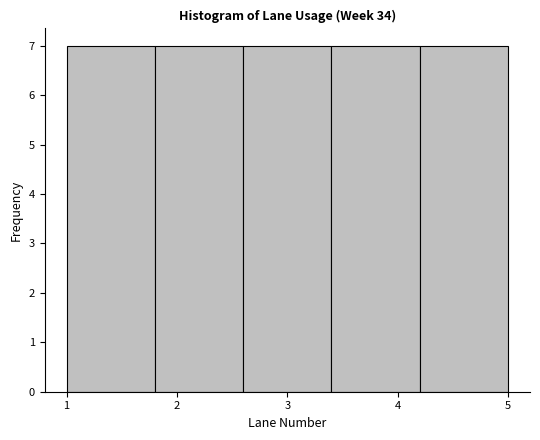

Reading left to right, transcribe this chart: for each bar, give the range it covers on the x-axis and its height. The values are not printed on the chart, so give them approximately, as read against the axis.

1.0 to 1.8: 7
1.8 to 2.6: 7
2.6 to 3.4: 7
3.4 to 4.2: 7
4.2 to 5.0: 7